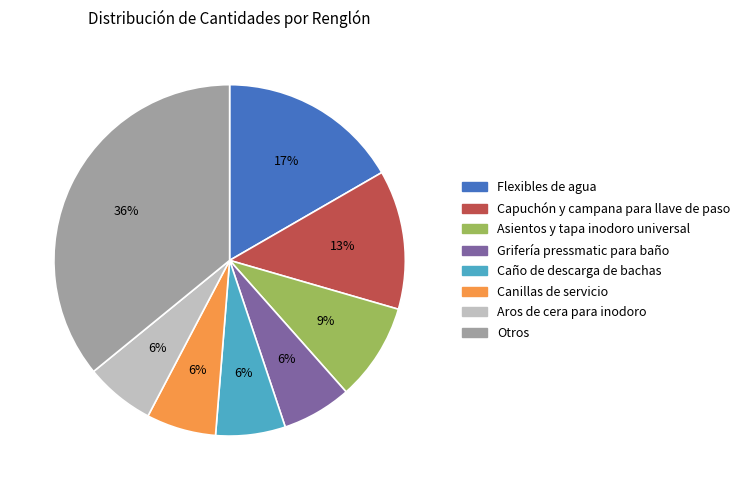

To the nearest percent, what is the average slice percentage?

12%